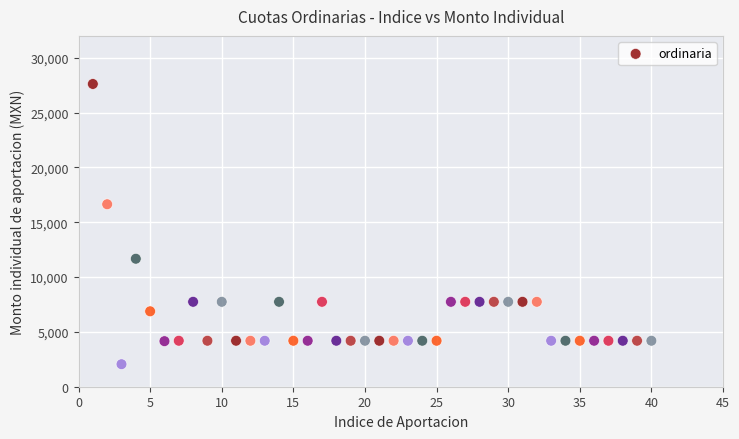

What is the range of X values (max minus min)?

39.0